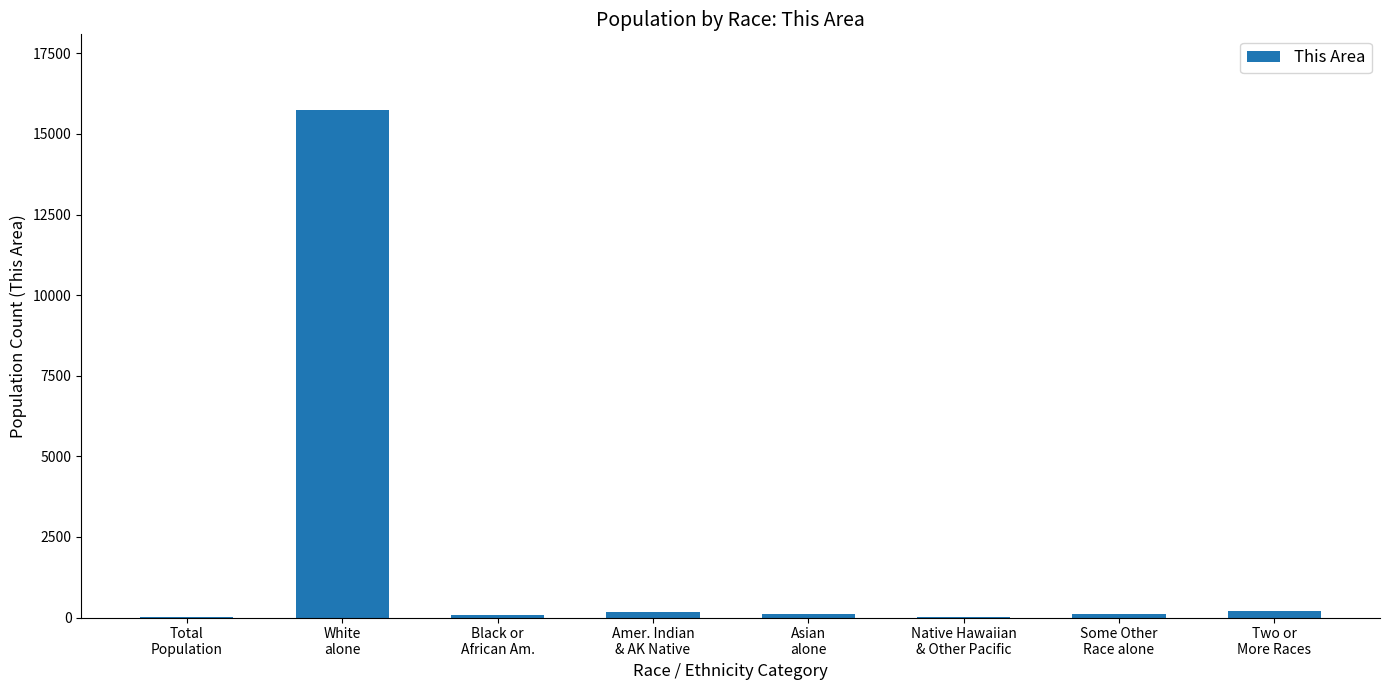

What is the sum of all values?

16418